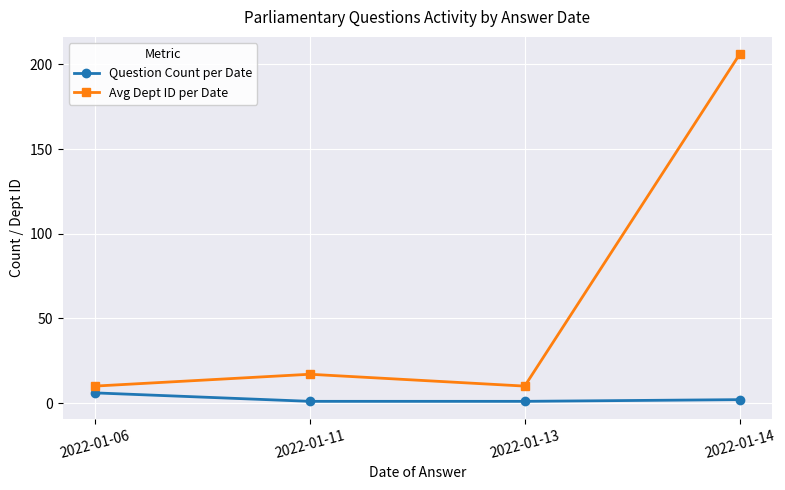

Does the chart display data point markers on the line(s)?

Yes